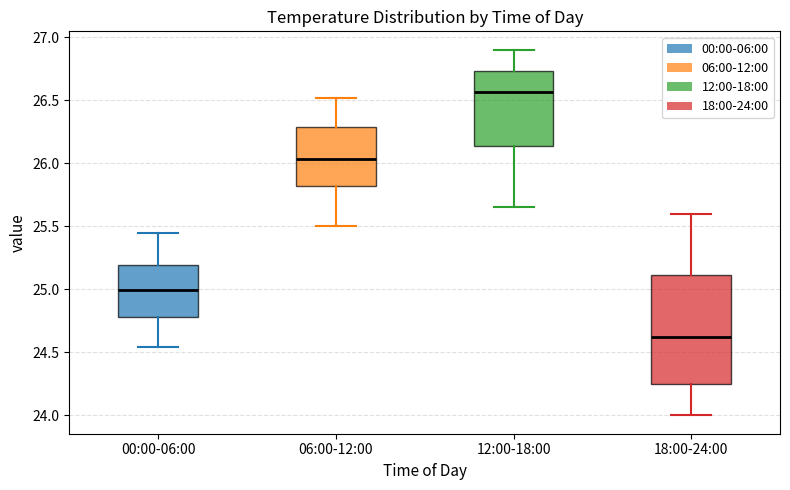

Reading left to right, transcribe this box plot: for each box, give where its median line is, the range the box spans, and where its two whiskers end, as read against the y-axis. The values are not printed on the chart, so give them approximately, as read against the axis.

00:00-06:00: median 25.00, box 24.80 to 25.20, whiskers 24.55 to 25.45
06:00-12:00: median 26.05, box 25.80 to 26.30, whiskers 25.50 to 26.50
12:00-18:00: median 26.55, box 26.15 to 26.75, whiskers 25.65 to 26.90
18:00-24:00: median 24.65, box 24.25 to 25.10, whiskers 24.00 to 25.60